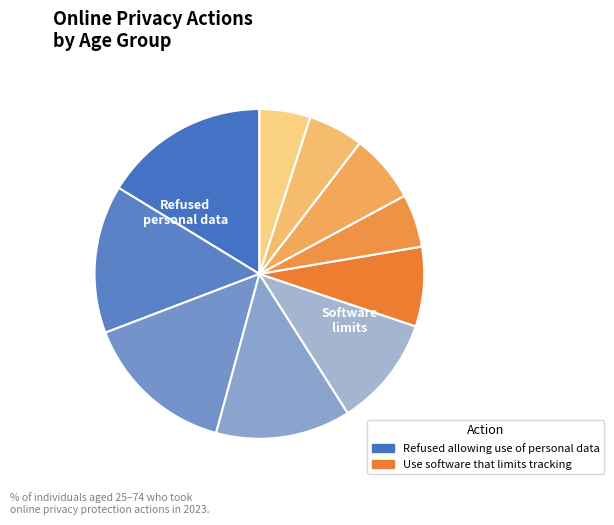

Count the number of slices in the pie.

10